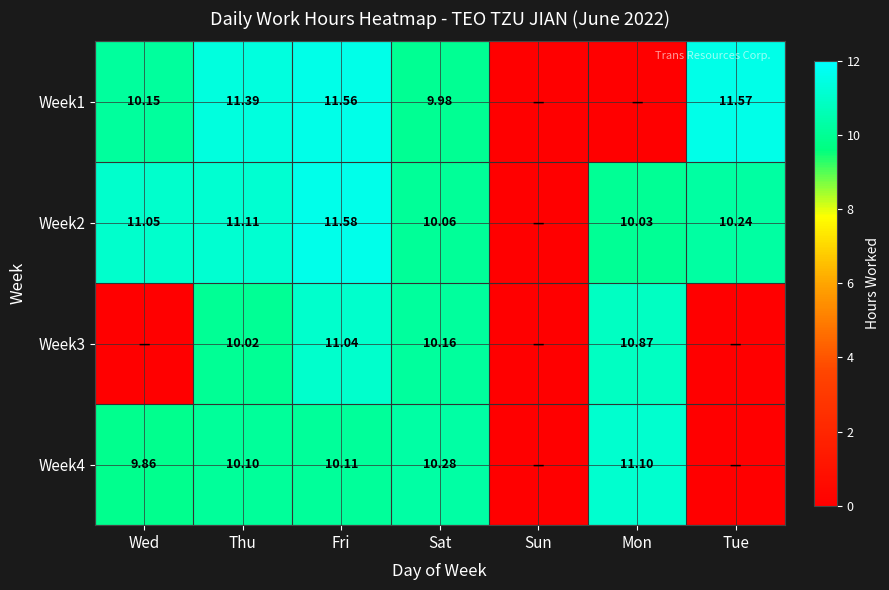

How many positive values does the Week3 series have?

4